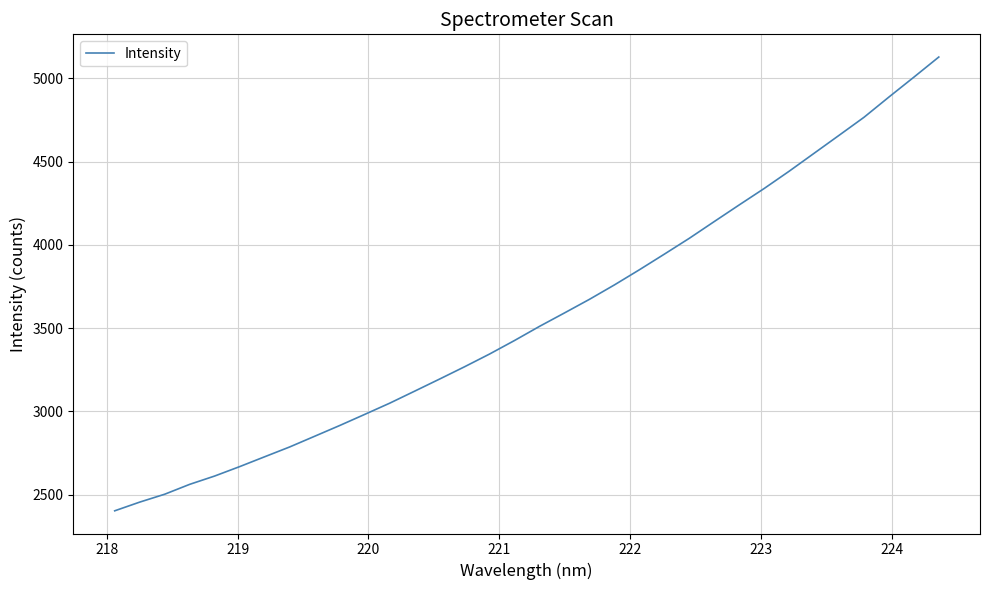

What is the minimum value shown in the chart?

2402.6